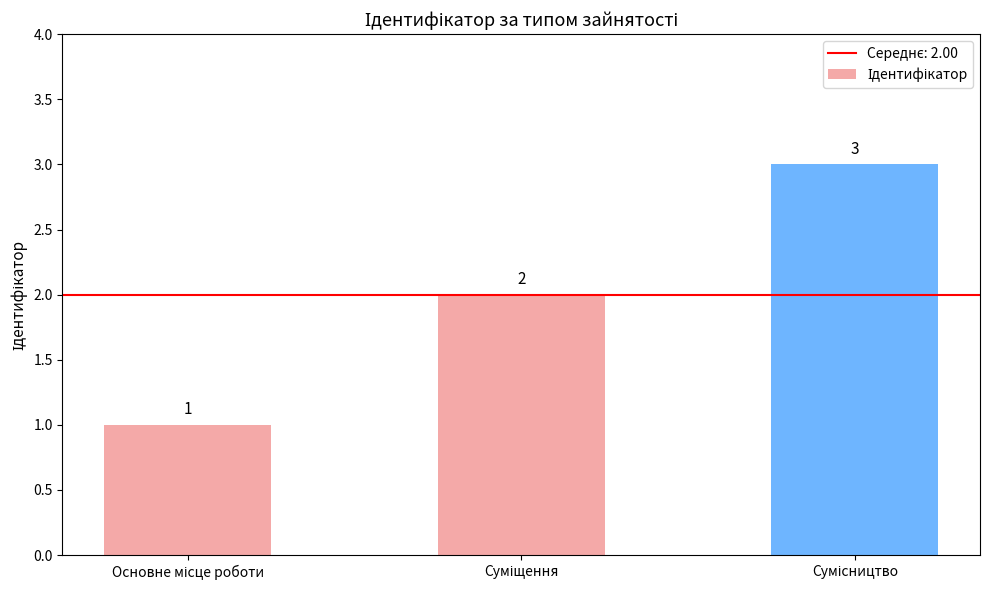

Count the values in the range 1 to 3.

3